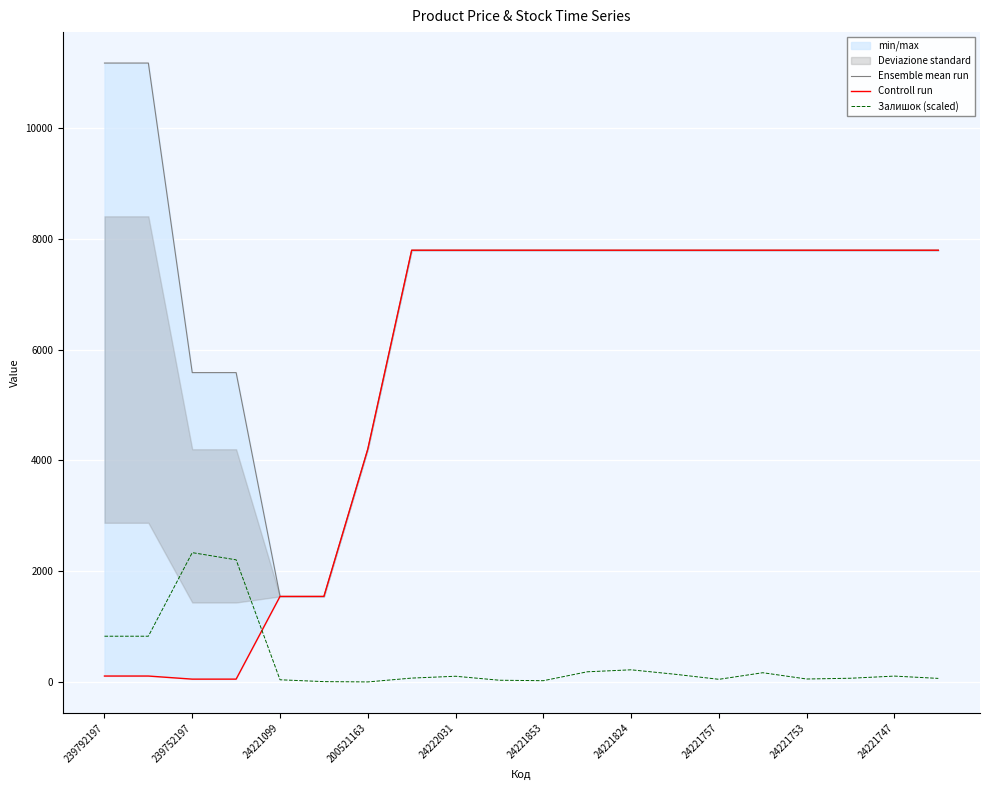

How many interior local peaks does the Залишок (scaled) series have?

5